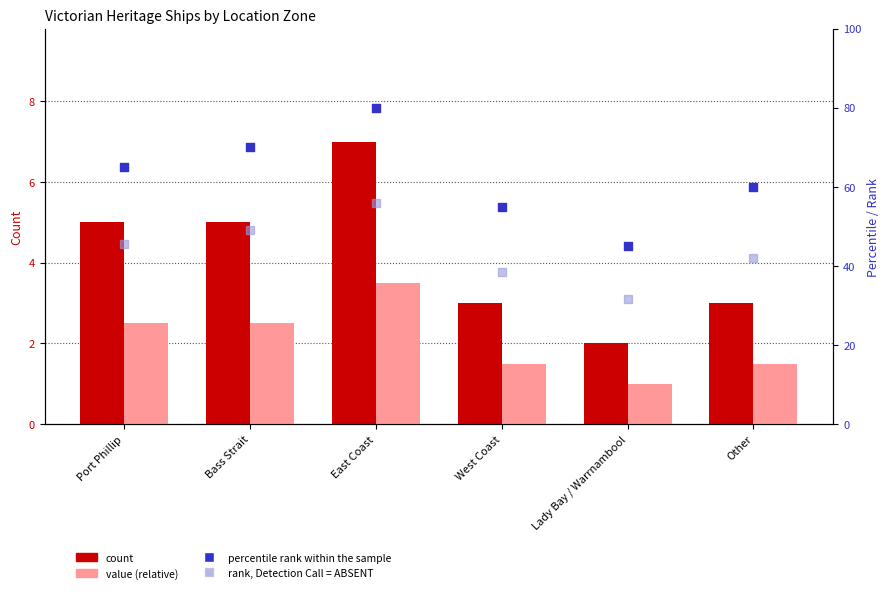

At how many categories does at least one series exceed 7?

6